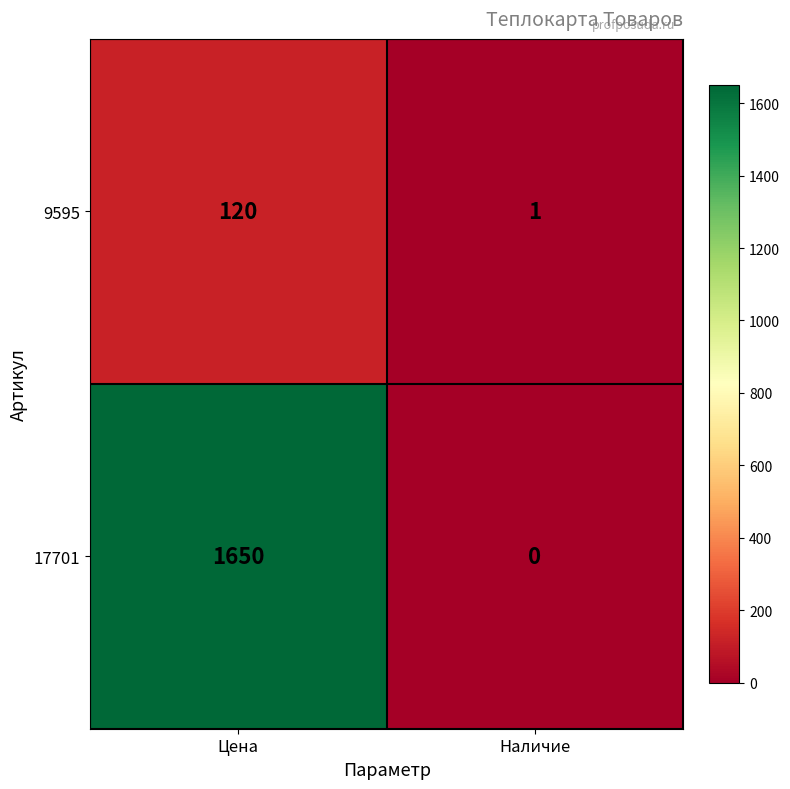

True or false: 17701 has a value of 2826 at Цена.

False